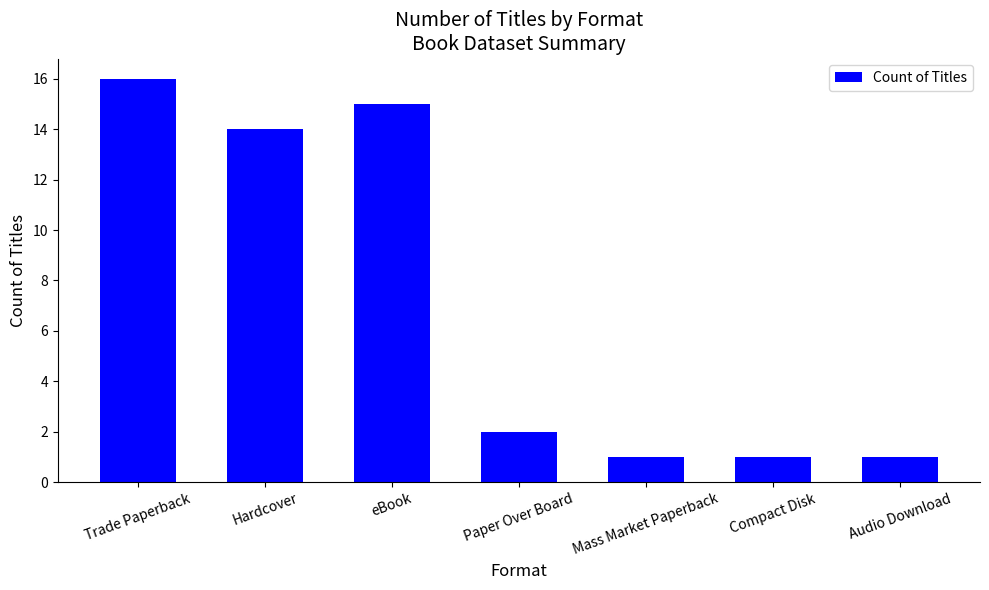

The value at Compact Disk is 0. True or false?

False